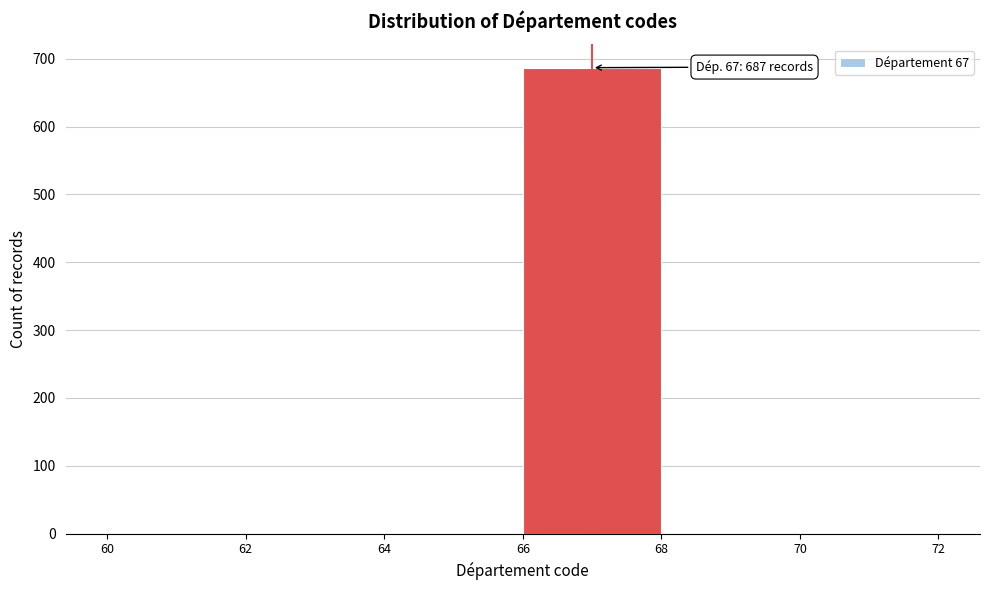

Over which range of the x-axis is the bar tallest?

66 to 68